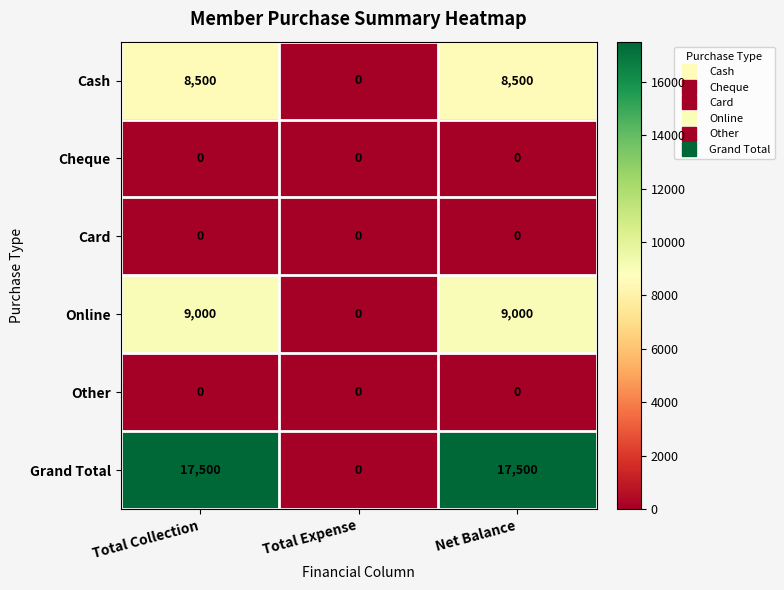

Reading left to right, extract all data points from this chart.

Cash: Total Collection=8500	Total Expense=0	Net Balance=8500
Cheque: Total Collection=0	Total Expense=0	Net Balance=0
Card: Total Collection=0	Total Expense=0	Net Balance=0
Online: Total Collection=9000	Total Expense=0	Net Balance=9000
Other: Total Collection=0	Total Expense=0	Net Balance=0
Grand Total: Total Collection=17500	Total Expense=0	Net Balance=17500